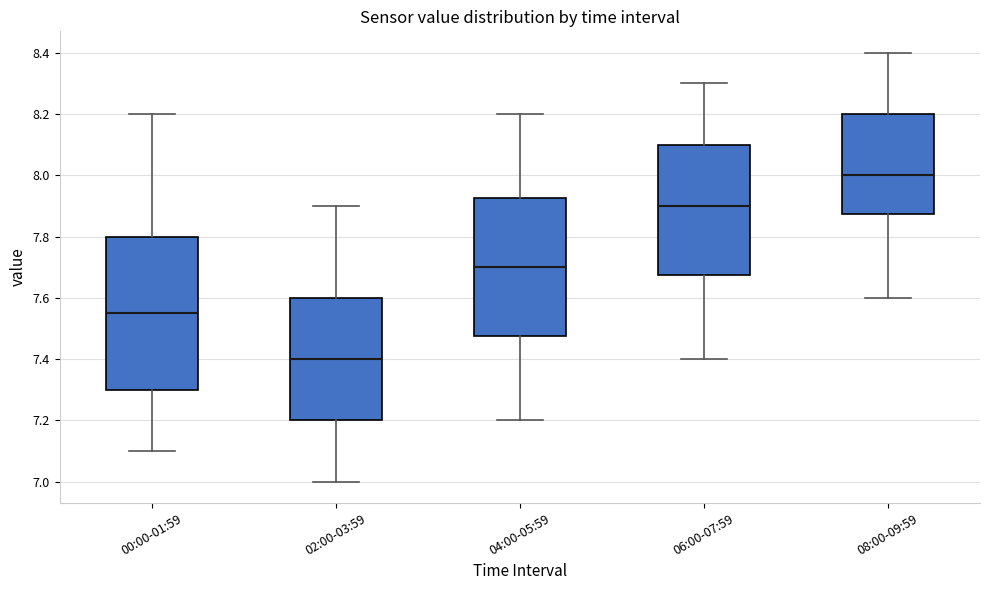

Which box has the lowest median line?

02:00-03:59